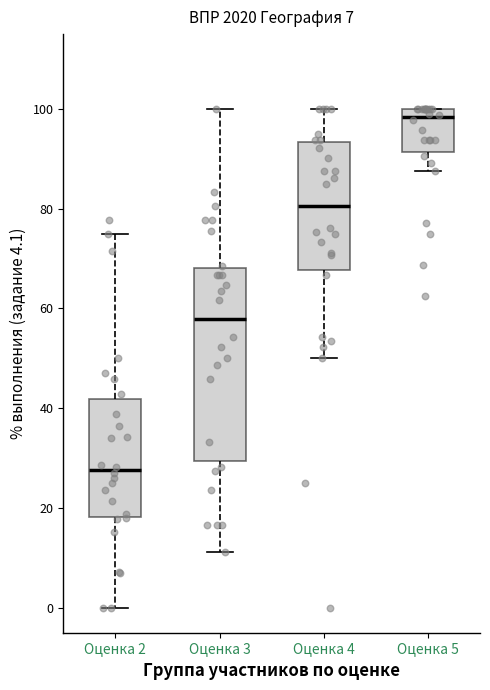

Where does the median line of the box for Оценка 4 sit on the y-axis? The values are not printed on the chart, so give them approximately, as read against the axis.

80